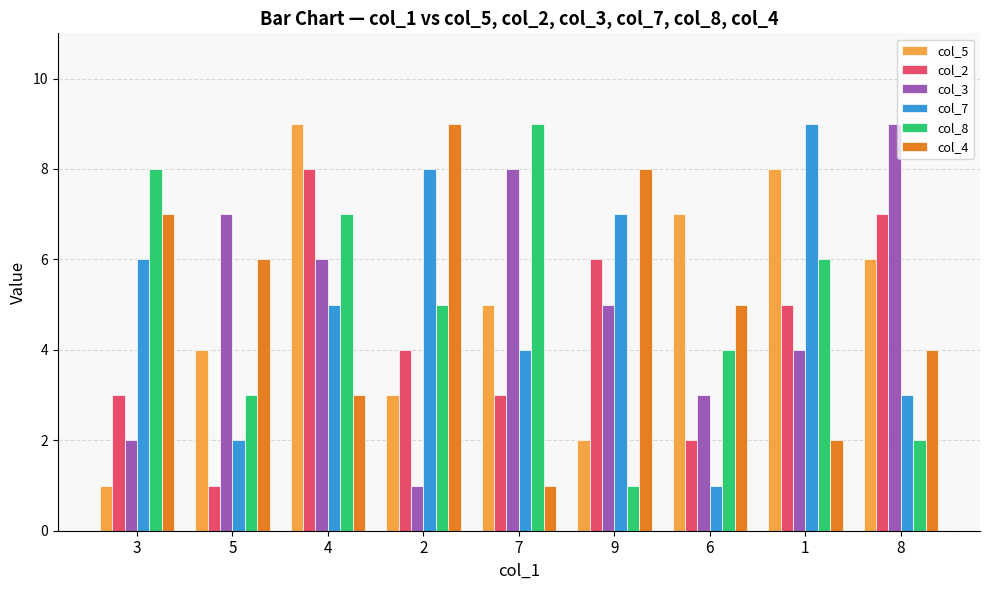

How many categories are shown in the chart?

9